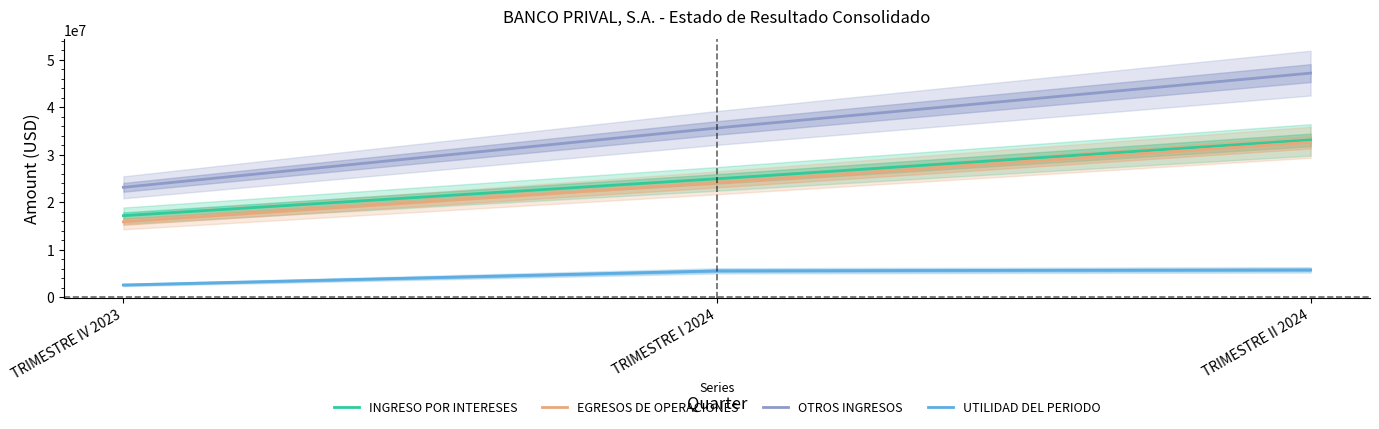

At which label does UTILIDAD DEL PERIODO first exceed 5546192?

TRIMESTRE I 2024